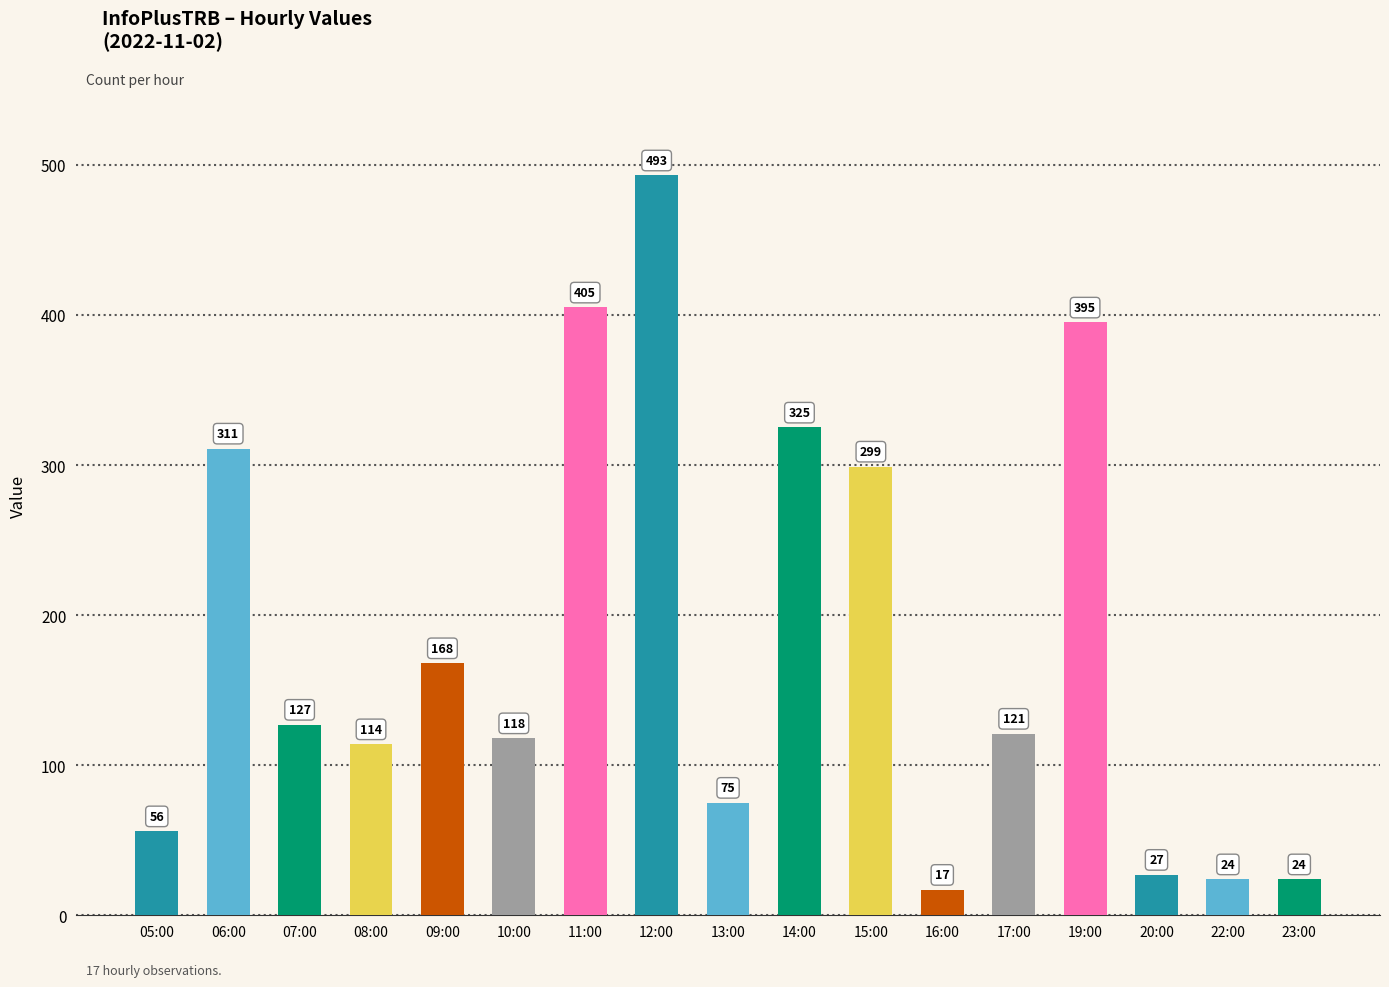

Which category has the highest value across all series?

12:00